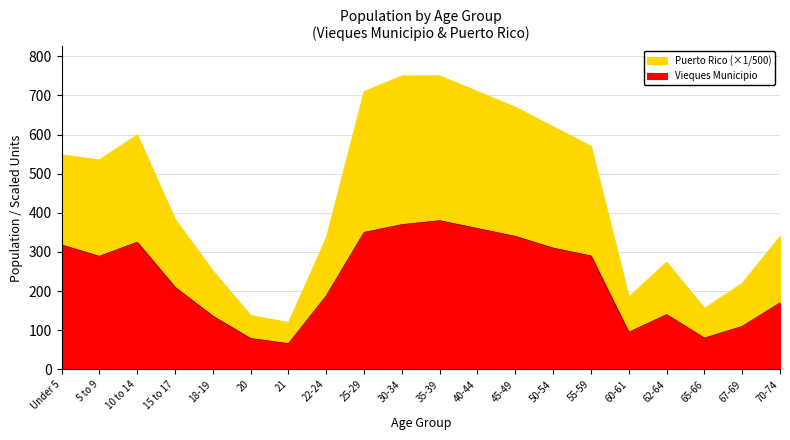

Which series changed the most between Under 5 and 18-19?

Puerto Rico